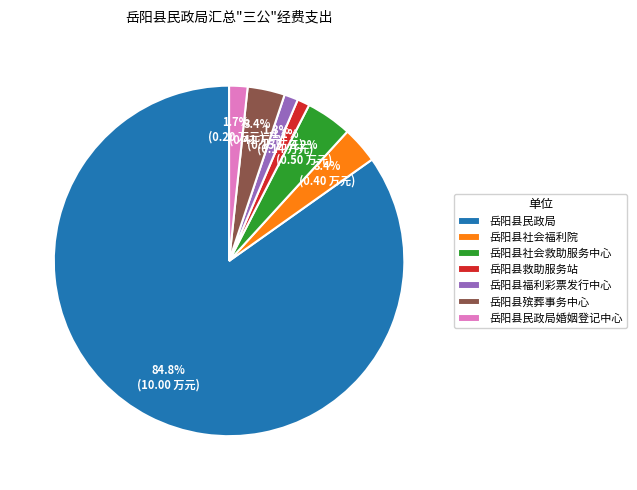

To the nearest percent, what is the difference between the largest and smallest slice percentages?

84%